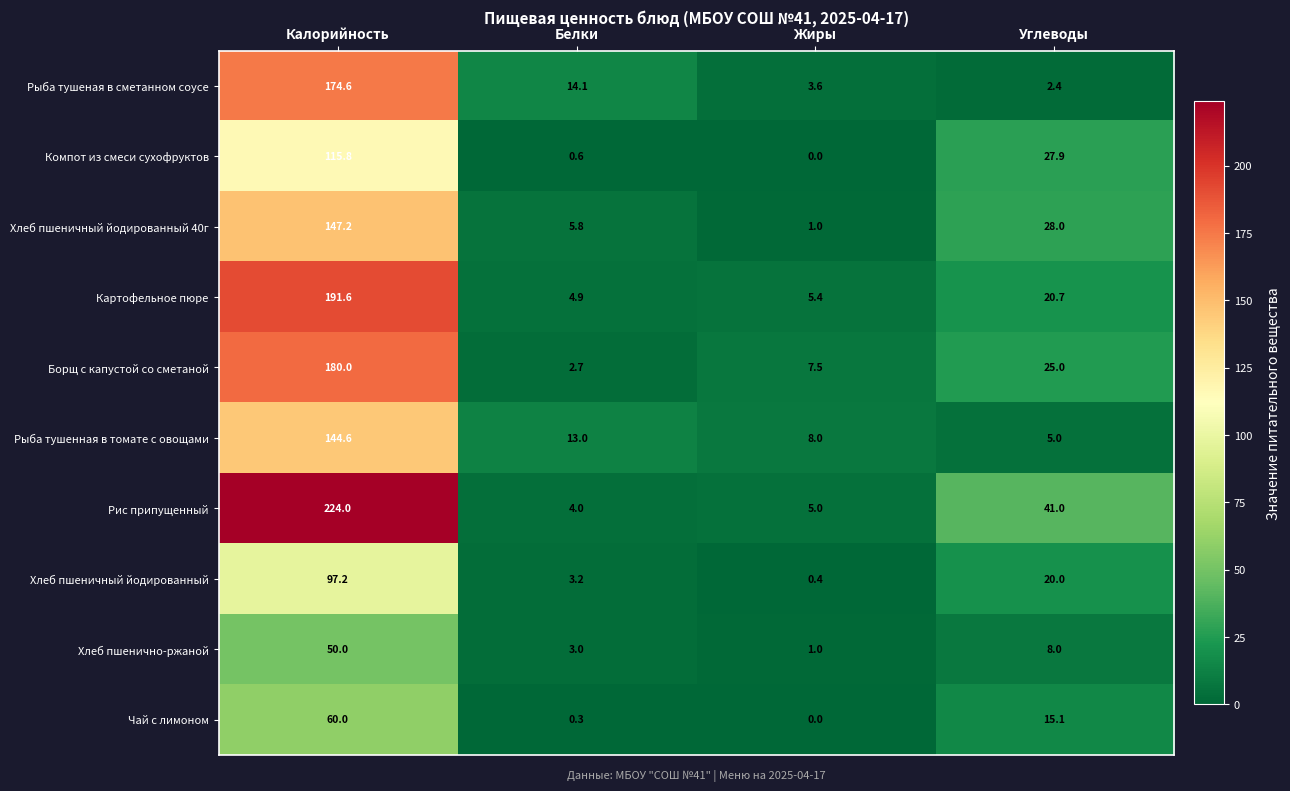

What is the sum of all Чай с лимоном values?

75.4